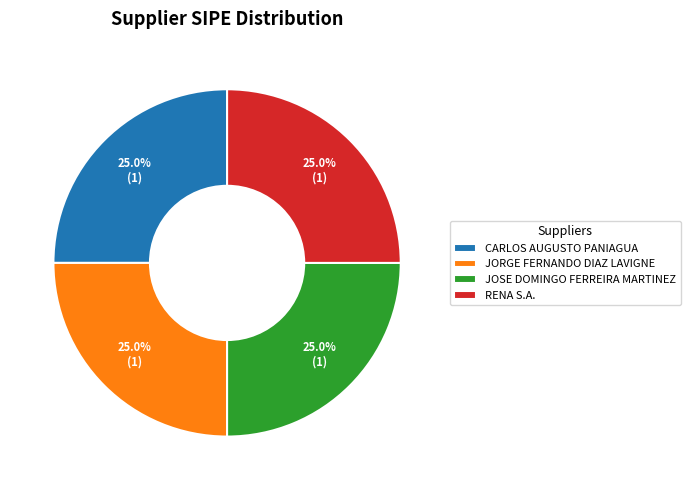

What portion of the pie excludes CARLOS AUGUSTO PANIAGUA?

75.0%